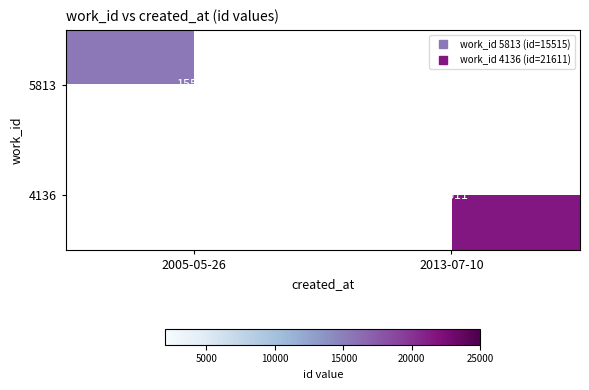

List the labels in order of 5813 value, largest first.

2005-05-26, 2013-07-10